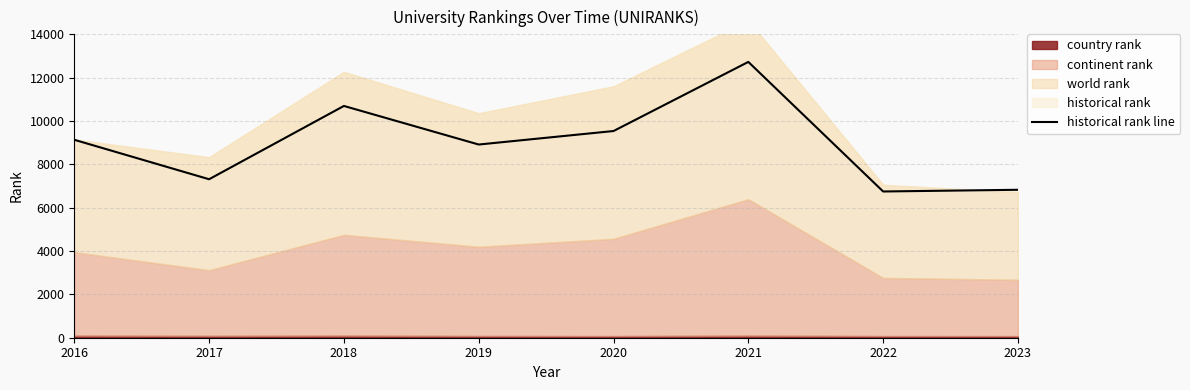

What is the greatest value displayed?

12729.5